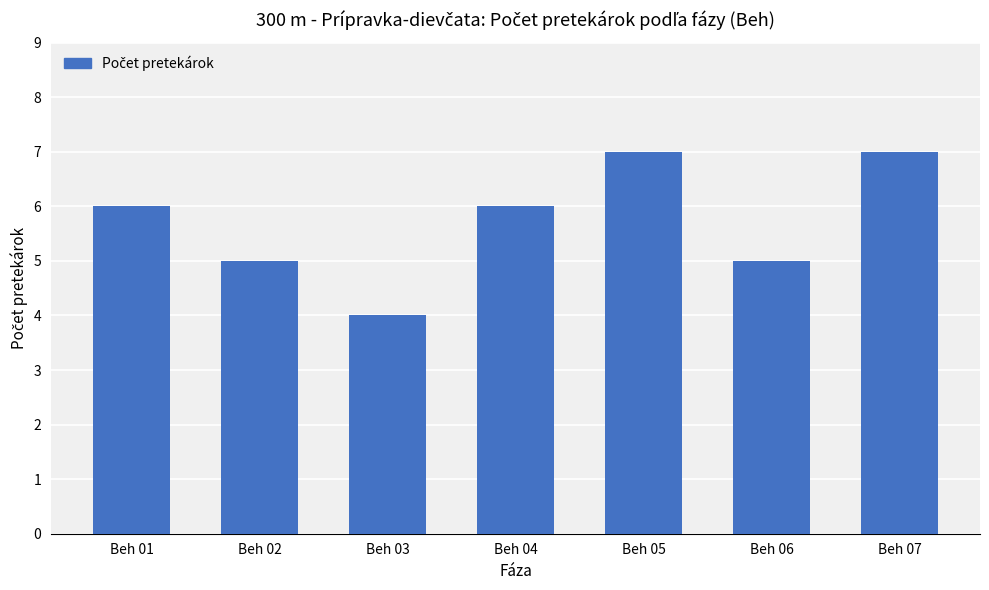

Are the bars horizontal?

No